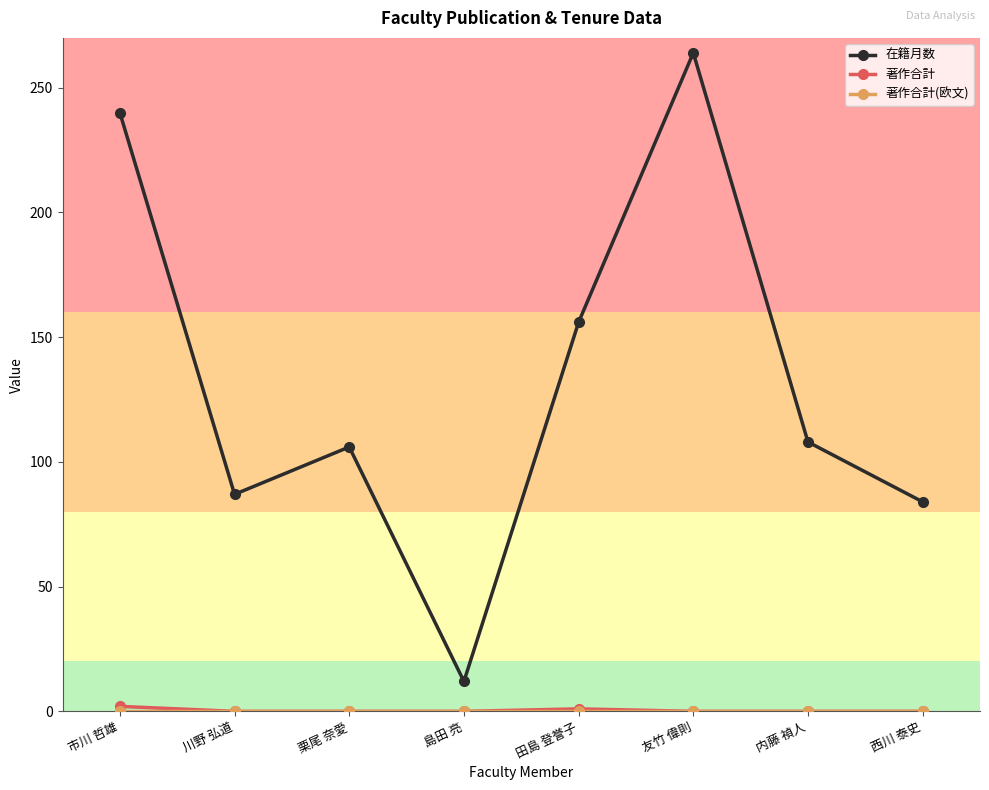

What is the label of the 5th point from the left?

田島 登誉子